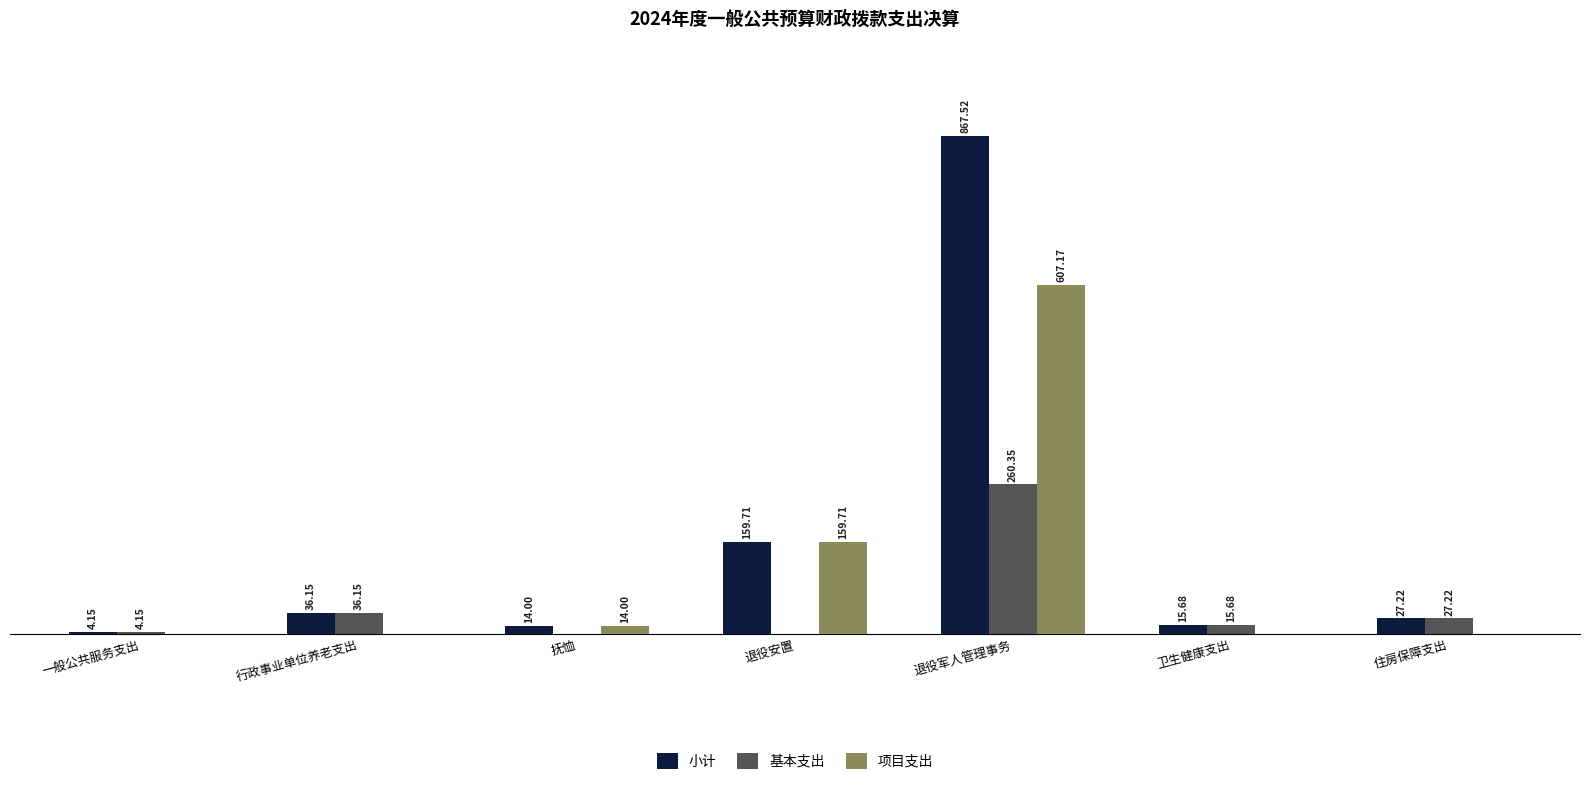

At which category is the sum across all series the highest?

退役军人管理事务